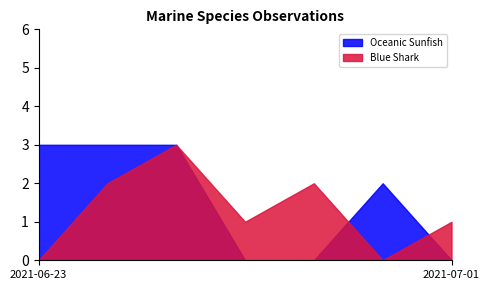

True or false: Blue Shark and Oceanic Sunfish intersect in this chart.

True